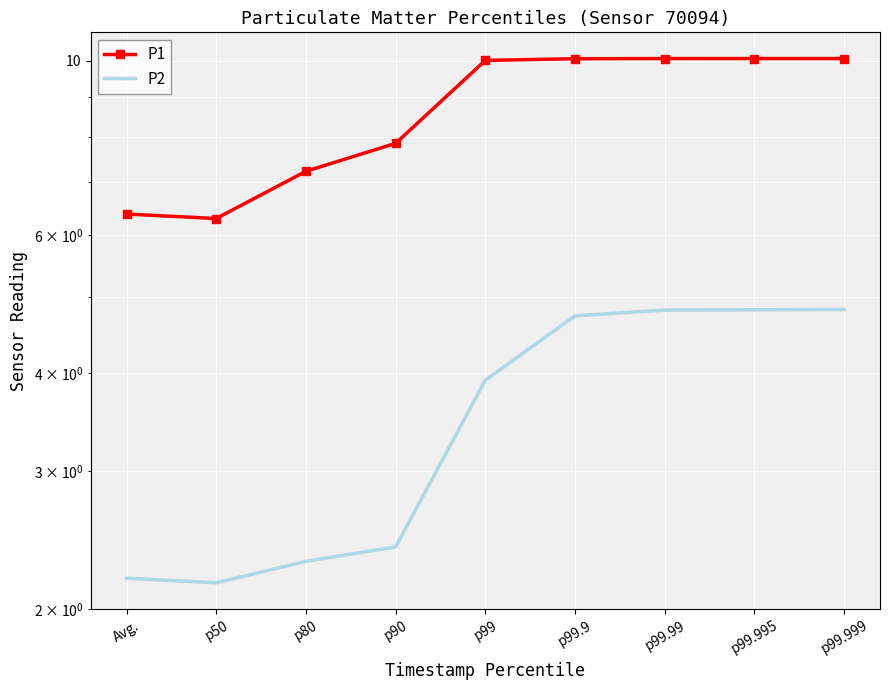

What is the sum of all P1 values?

78.0